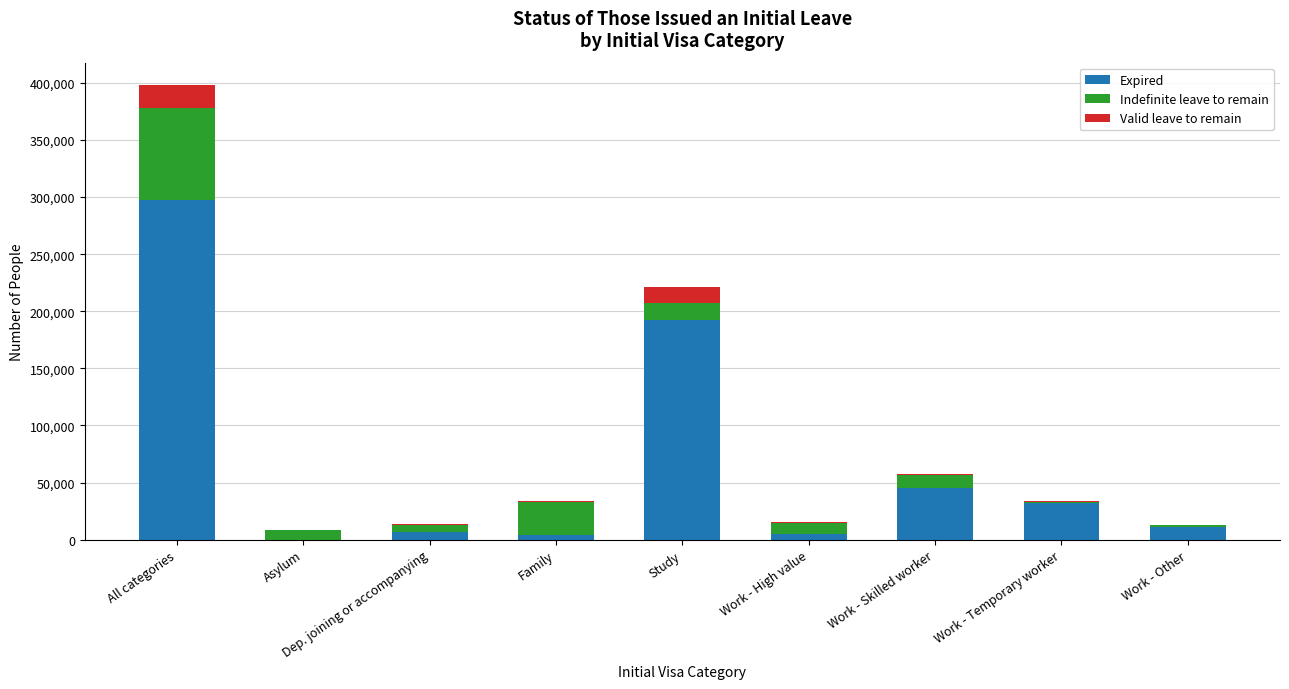

What is the sum of all Expired values?

594530